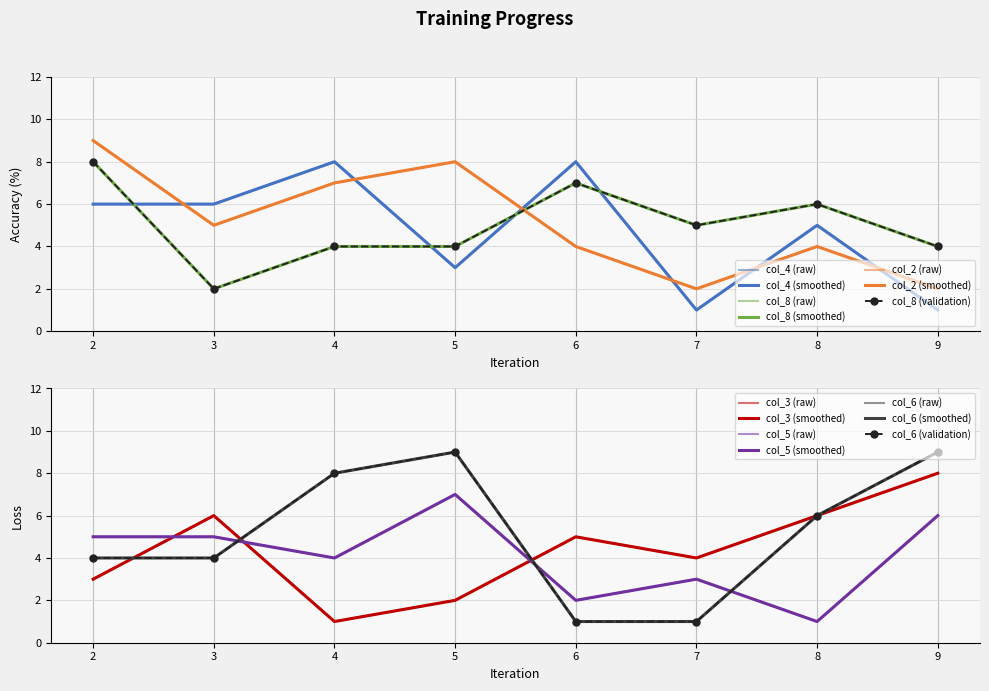

Reading left to right, extract all data points from this chart.

col_4: 6	6	8	3	8	1	5	1
col_8: 8	2	4	4	7	5	6	4
col_2: 9	5	7	8	4	2	4	2
col_3: 3	6	1	2	5	4	6	8
col_5: 5	5	4	7	2	3	1	6
col_6: 4	4	8	9	1	1	6	9